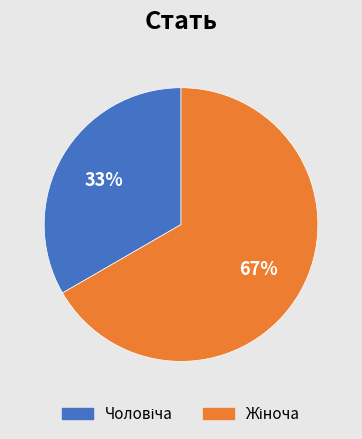

Is there a majority slice in this chart?

Yes